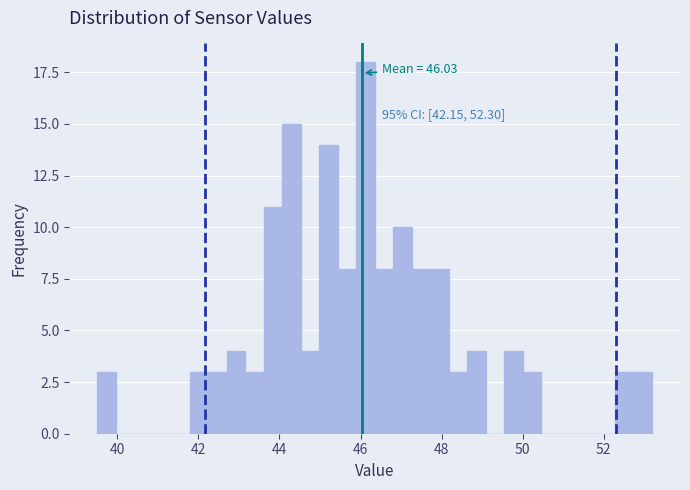

Around what value on the x-axis is the tallest bar? Give the approximate position of its centre, as read against the axis.

46.2